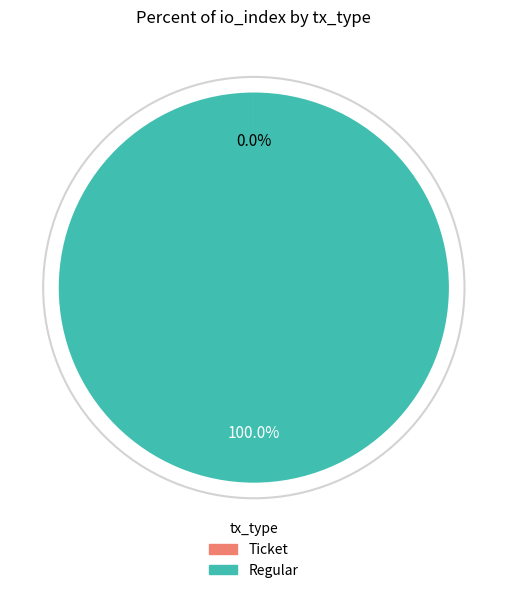

Which slice is the largest?

Regular